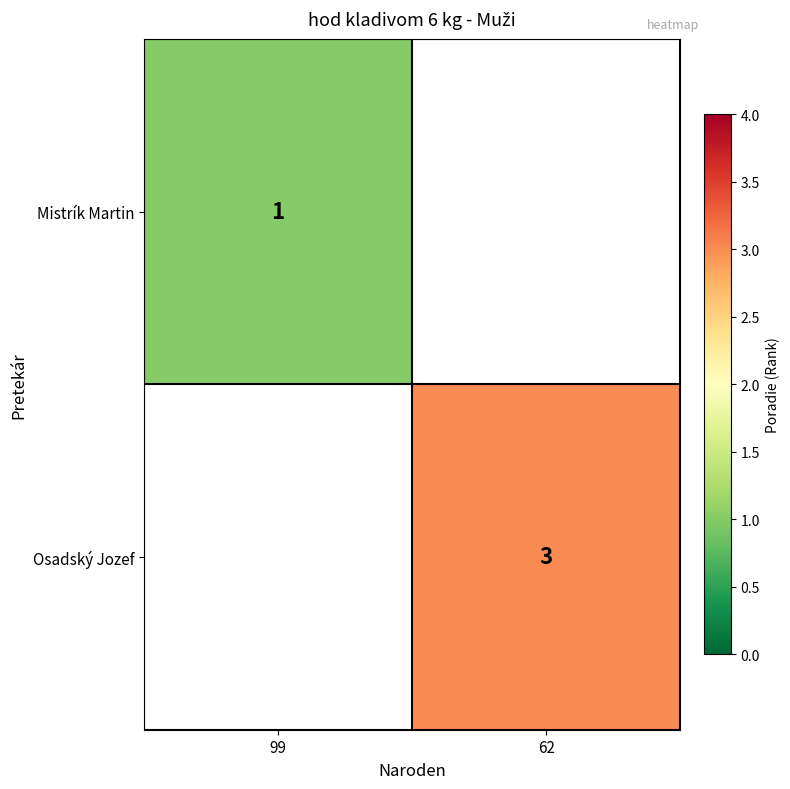

The value of Osadský Jozef at 62 is 4.4. True or false?

False